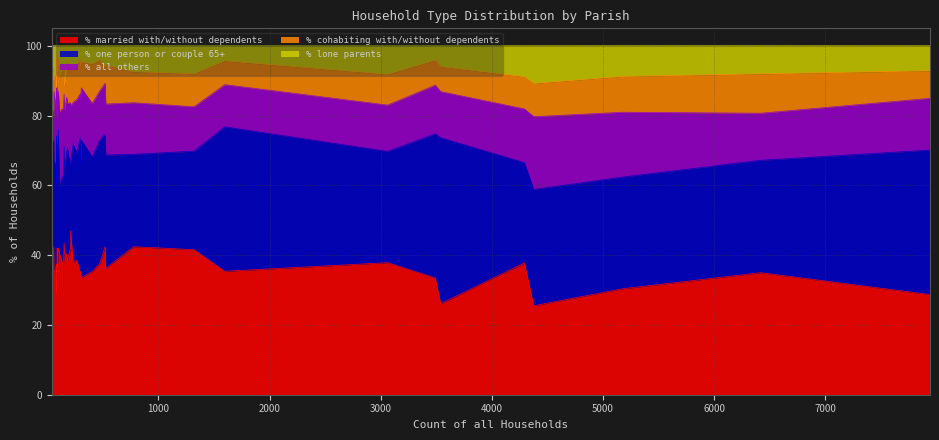

The % lone parents series shows 8.2 at Colehill. True or false?

True